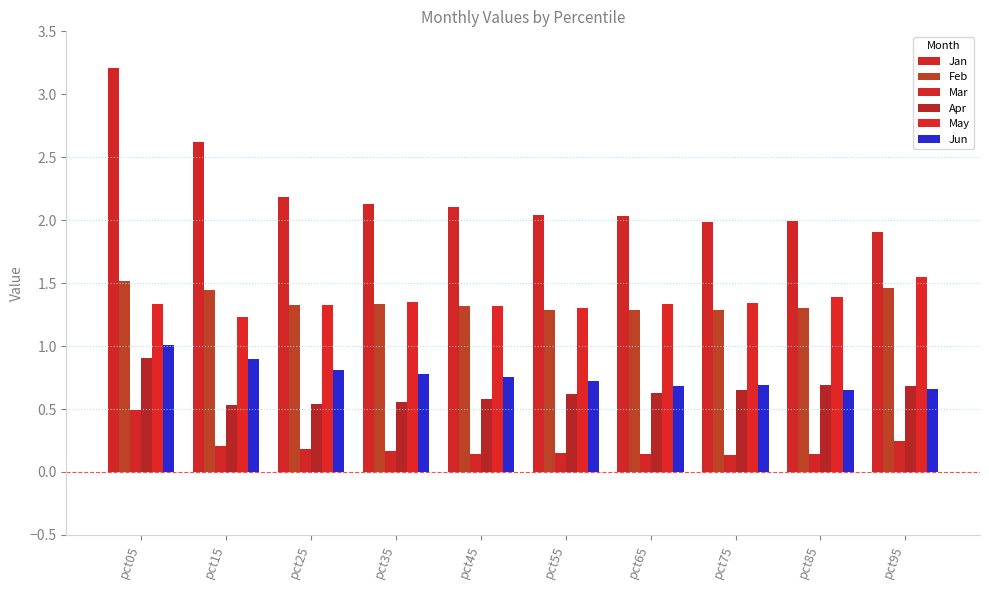

Does the chart contain stacked bars?

No